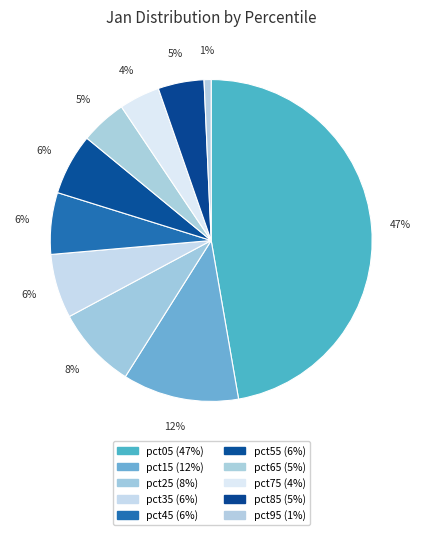

Count the number of slices in the pie.

10